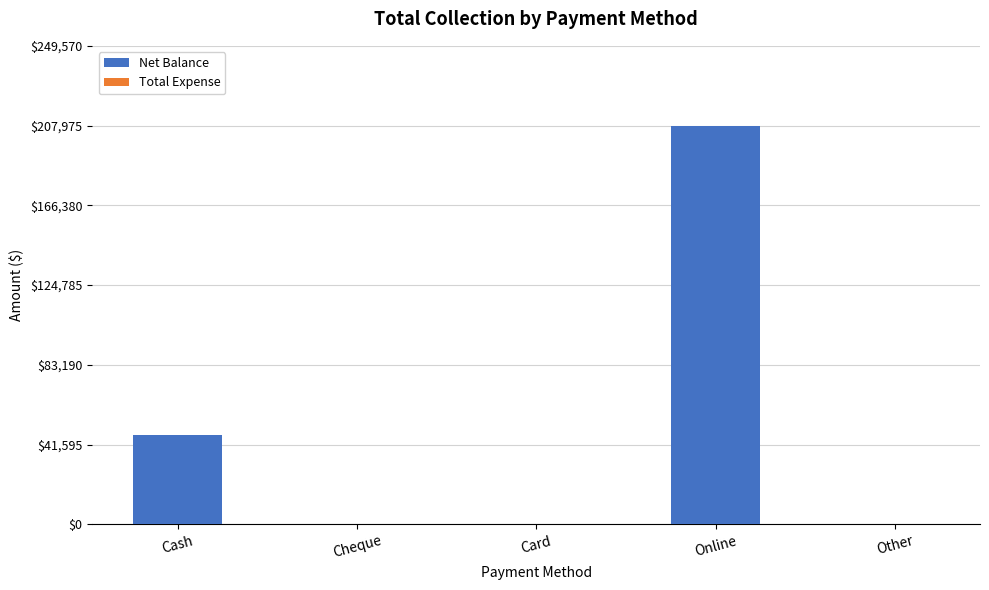

Between Online and Cash, which is larger?

Online